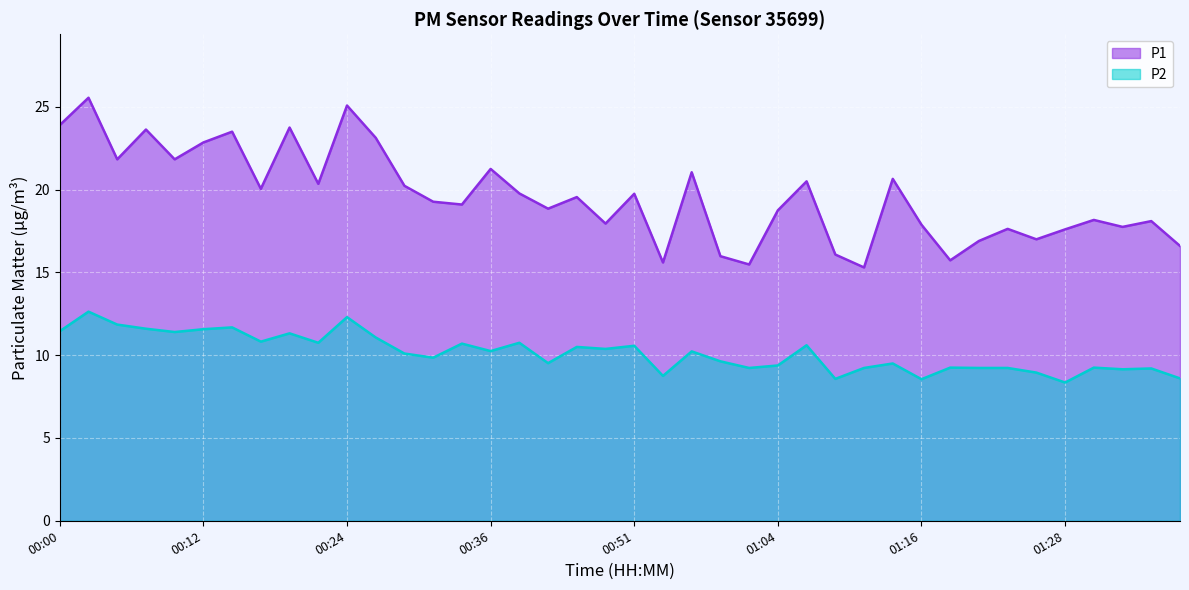

Reading left to right, extract all data points from this chart.

P1: 00:00=23.9	00:02=25.6	00:05=21.8	00:07=23.6	00:09=21.8	00:12=22.9	00:14=23.5	00:17=20.1	00:19=23.8	00:22=20.4	00:24=25.1	00:27=23.1	00:29=20.2	00:32=19.3	00:34=19.1	00:36=21.2	00:39=19.8	00:41=18.9	00:44=19.6	00:46=17.9	00:51=19.8	00:54=15.6	00:56=21.1	00:59=16.0	01:01=15.5	01:04=18.8	01:06=20.5	01:09=16.1	01:11=15.3	01:13=20.6	01:16=17.9	01:18=15.7	01:21=16.9	01:23=17.6	01:26=17.0	01:28=17.6	01:30=18.2	01:33=17.8	01:35=18.1	01:38=16.6
P2: 00:00=11.4	00:02=12.6	00:05=11.8	00:07=11.6	00:09=11.4	00:12=11.6	00:14=11.7	00:17=10.8	00:19=11.3	00:22=10.8	00:24=12.3	00:27=11.1	00:29=10.1	00:32=9.8	00:34=10.7	00:36=10.2	00:39=10.8	00:41=9.5	00:44=10.5	00:46=10.4	00:51=10.6	00:54=8.8	00:56=10.2	00:59=9.6	01:01=9.2	01:04=9.4	01:06=10.6	01:09=8.6	01:11=9.2	01:13=9.5	01:16=8.6	01:18=9.2	01:21=9.2	01:23=9.2	01:26=8.9	01:28=8.3	01:30=9.2	01:33=9.2	01:35=9.2	01:38=8.6